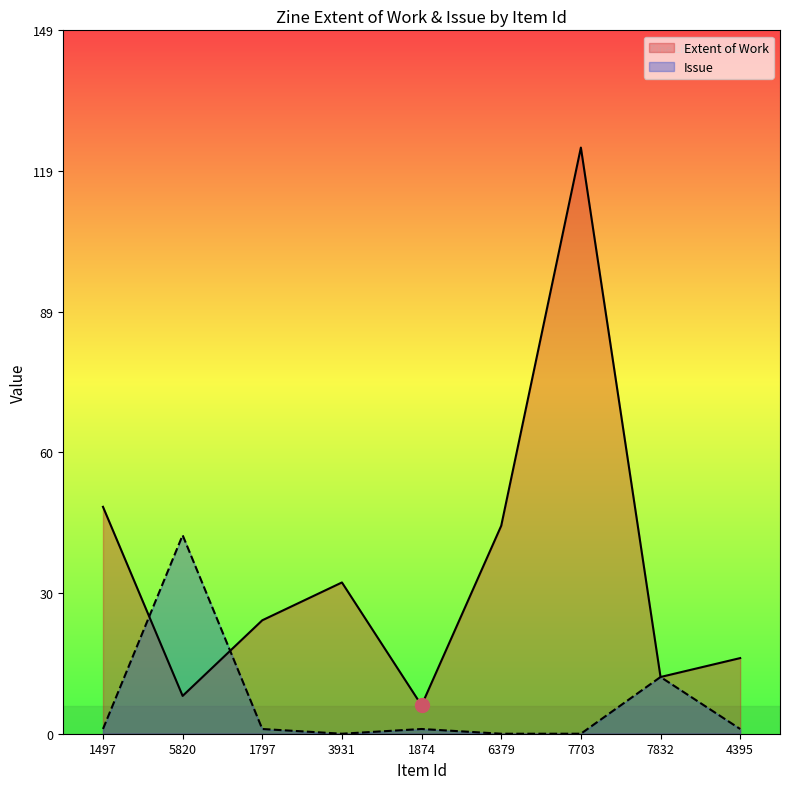

What is the difference between the maximum and minimum values in the Extent of Work series?

118